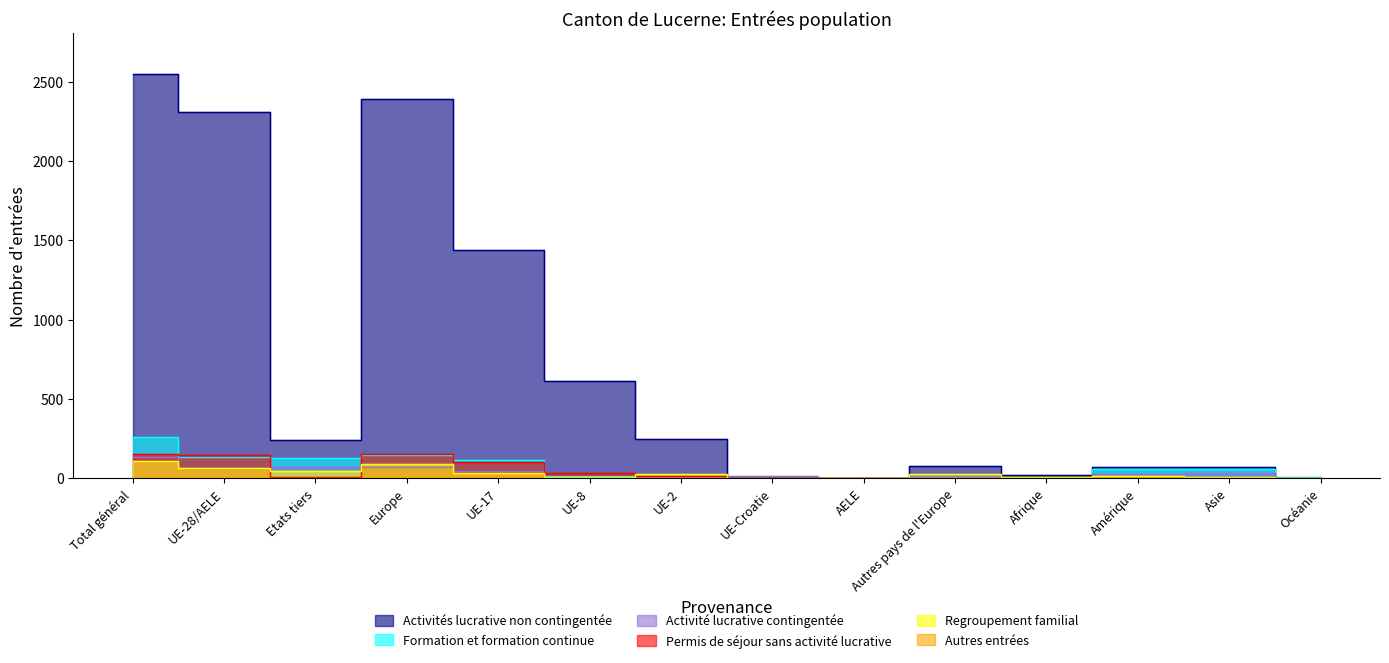

The Formation et formation continue series shows 117 at UE-17. True or false?

True